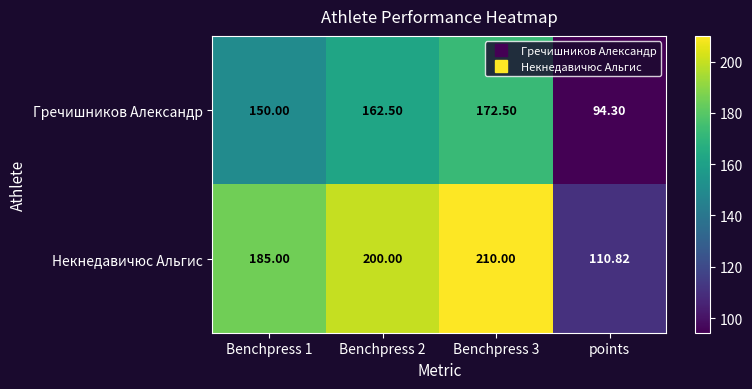

Which label corresponds to the largest value in the chart?

Benchpress 3